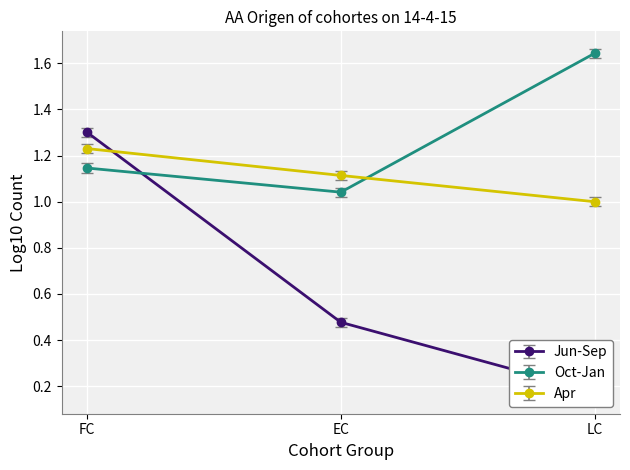

At which category does the chart reach its peak across all series?

LC